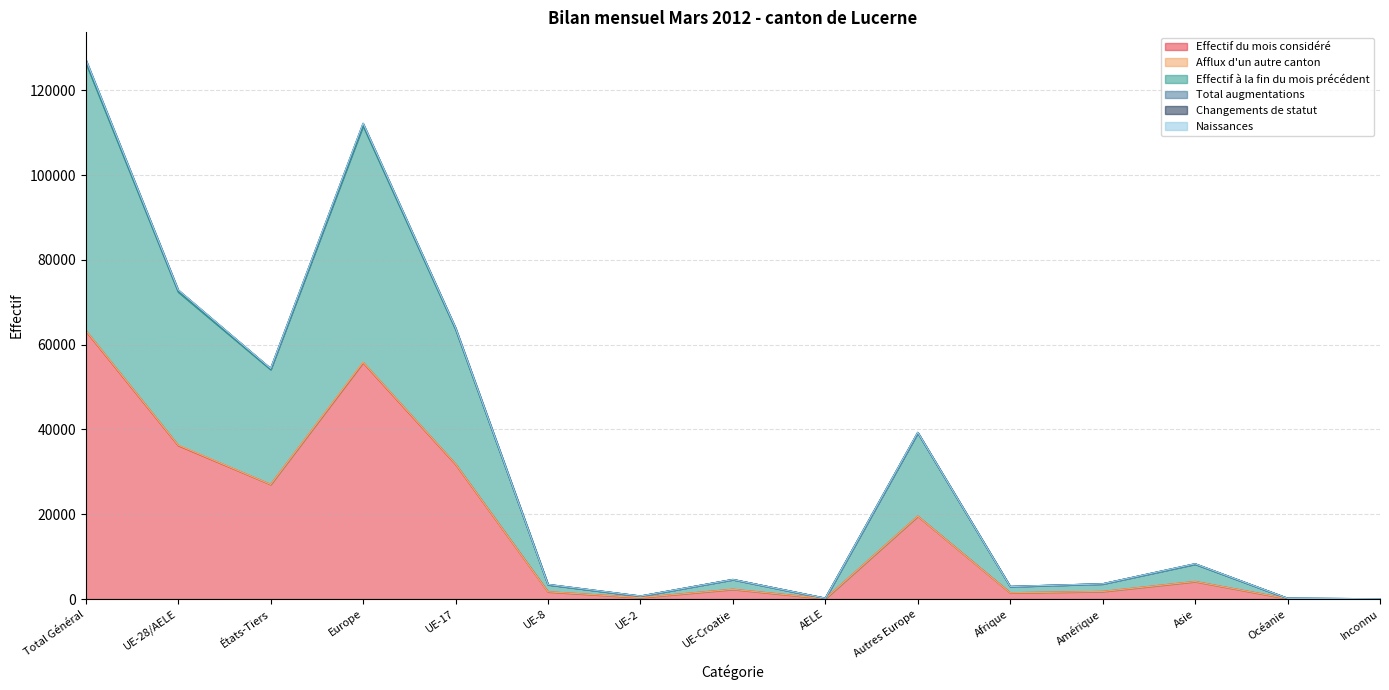

True or false: Total augmentations has more than 2 points higher than both neighbors.

True